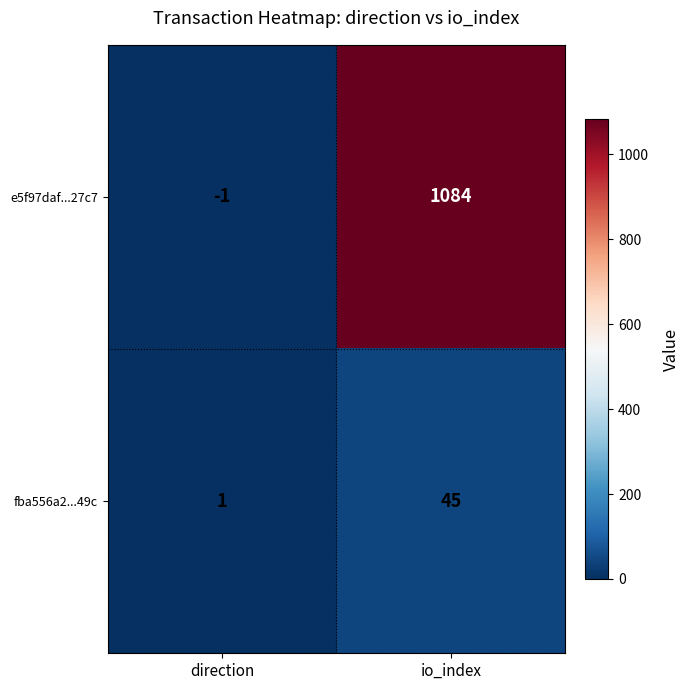

At how many categories does at least one series exceed 745?

1